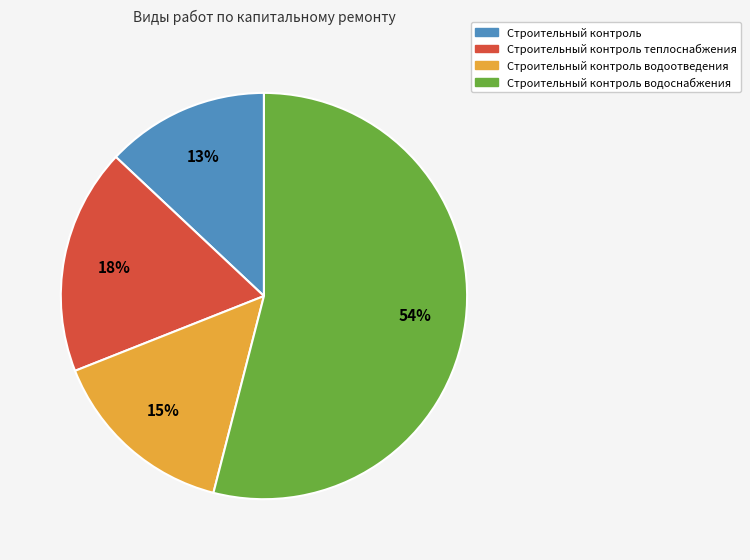

To the nearest percent, what is the average slice percentage?

25%